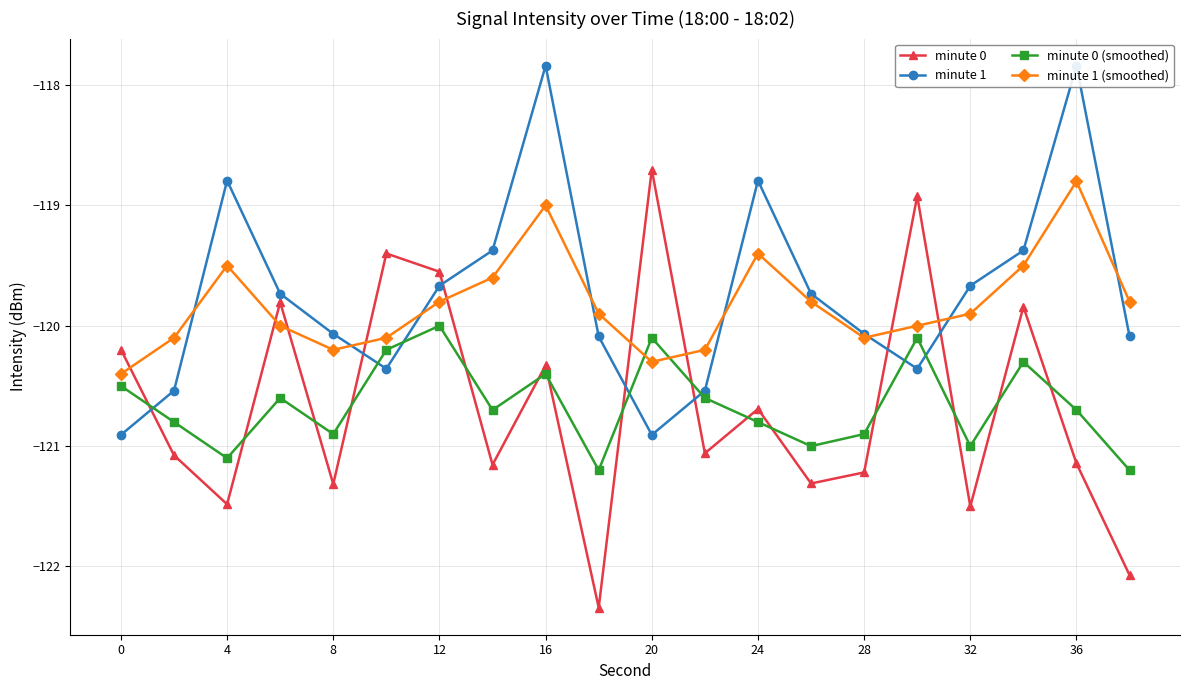

Which series ends up on top after the final intersection of minute 1 (smoothed) and minute 0 (smoothed)?

minute 1 (smoothed)